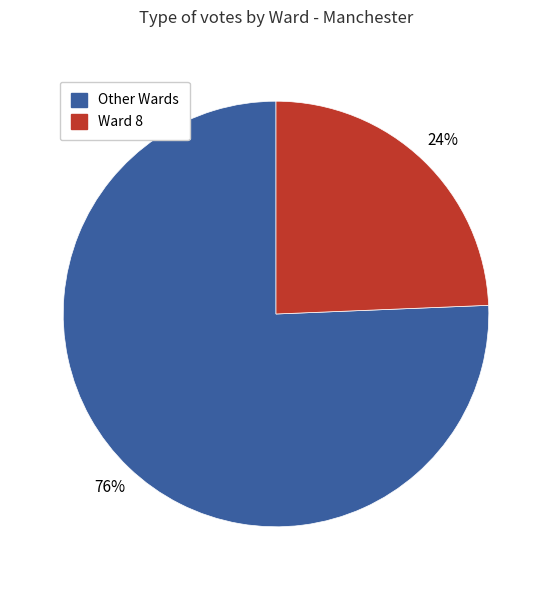

Is there any slice that represents more than half of the pie?

Yes